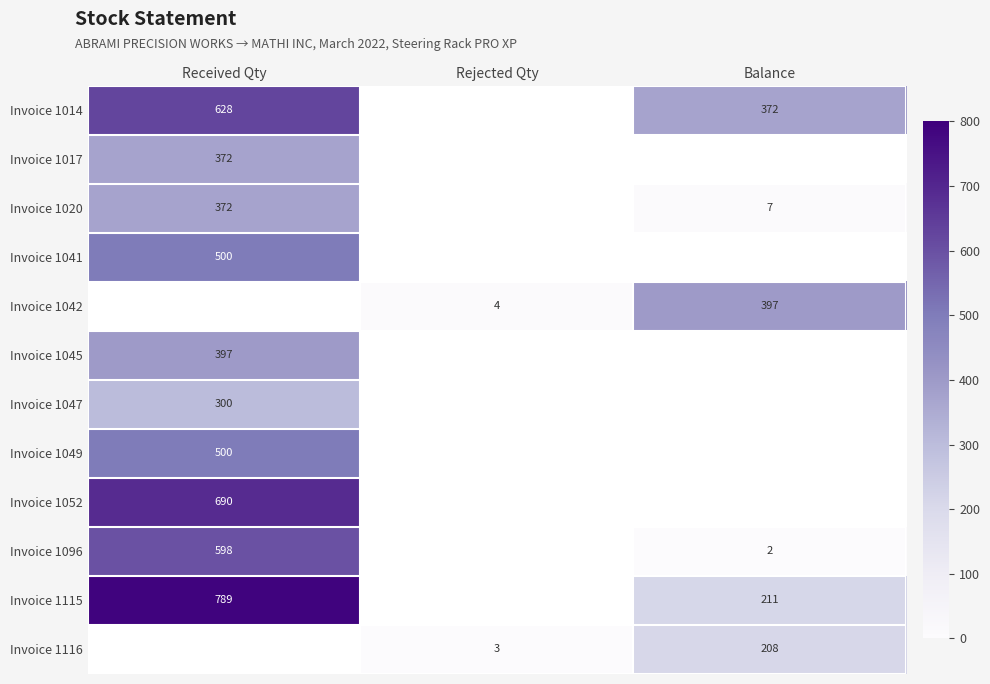

What is the difference between the highest and lowest values at Received Qty?

489.0